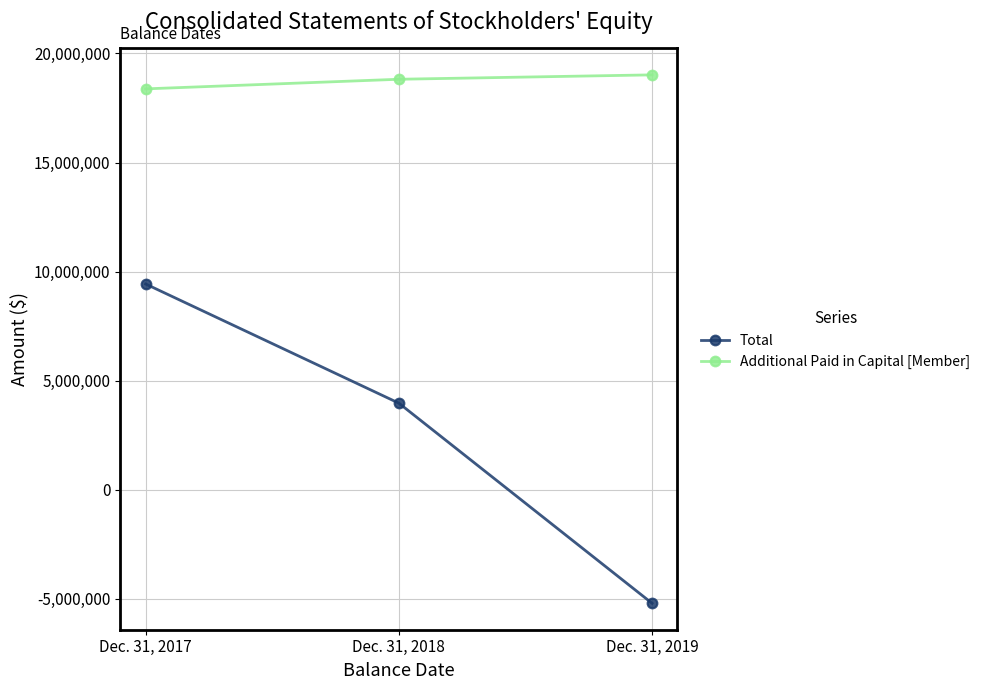

Which series has the largest total across all categories?

Additional Paid in Capital [Member]